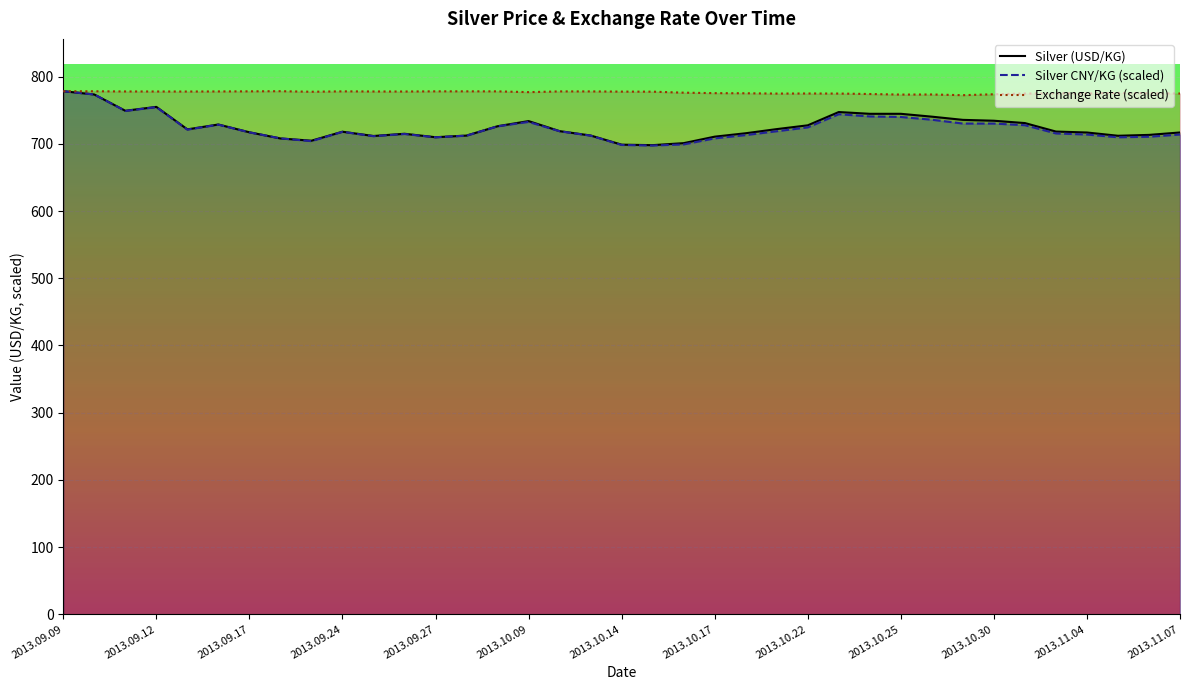

Is the value of Silver CNY/KG at 2013.09.30 greater than the value of Exchange Rate (USD/CNY) at 2013.11.01?

No